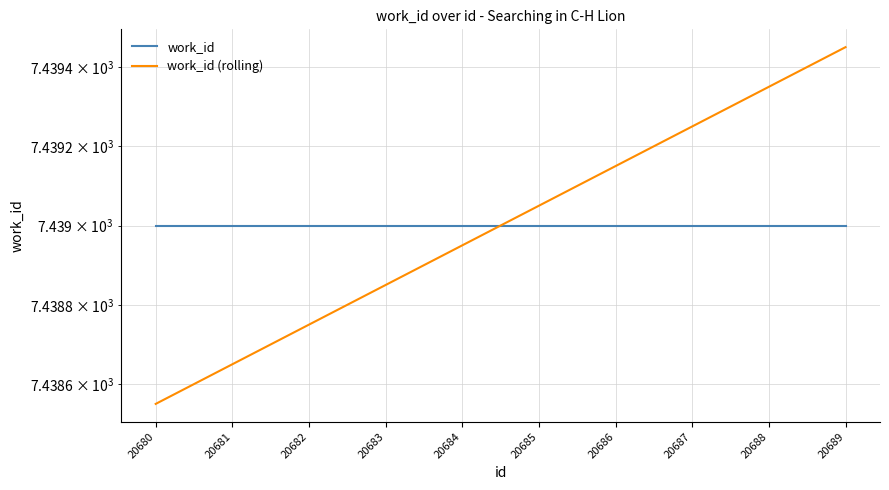

How many series are shown in this chart?

2